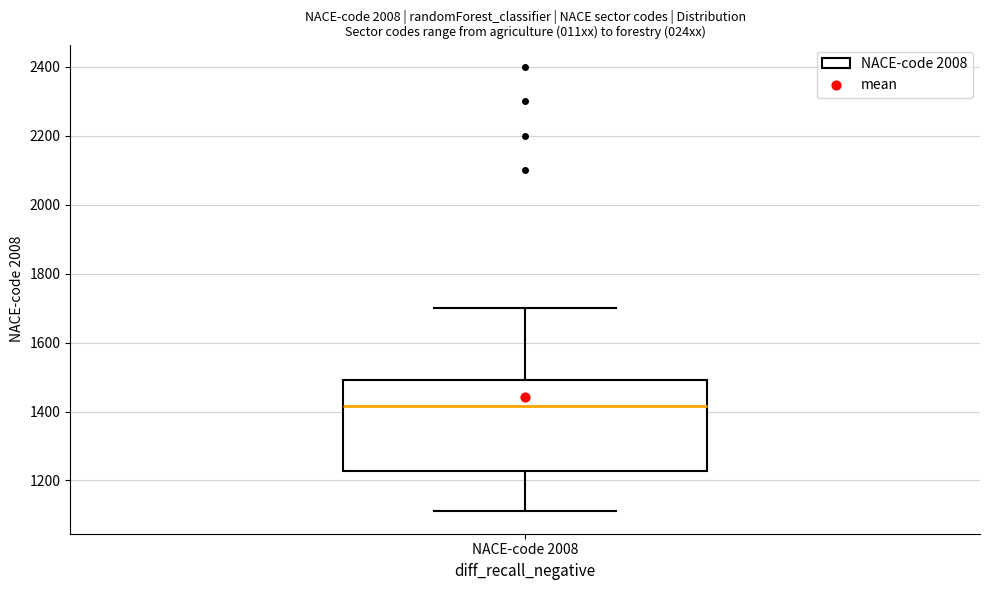

Where is the upper edge of the box for NACE-code 2008 on the y-axis? The values are not printed on the chart, so give them approximately, as read against the axis.

1500